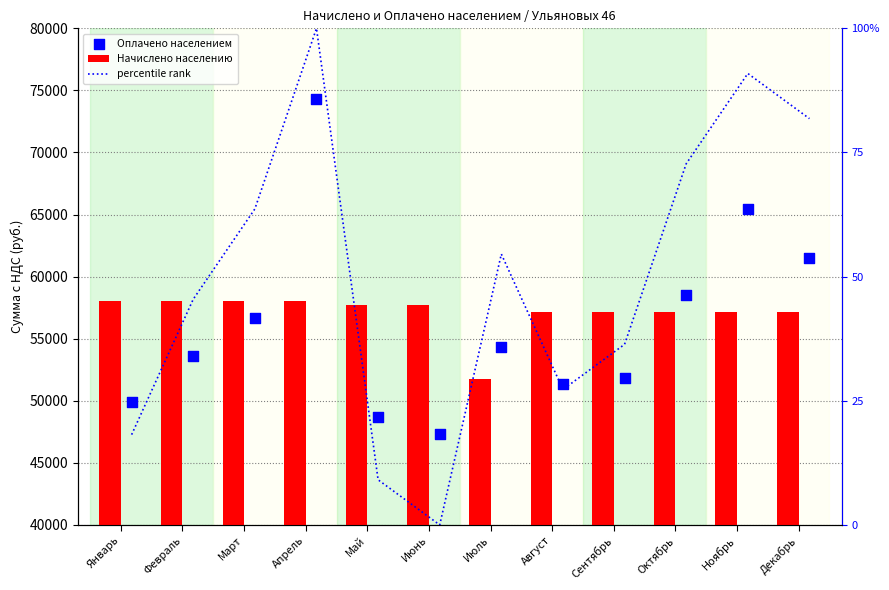

What are all the series names shown in the legend?

Начислено населению, Оплачено населением, percentile rank